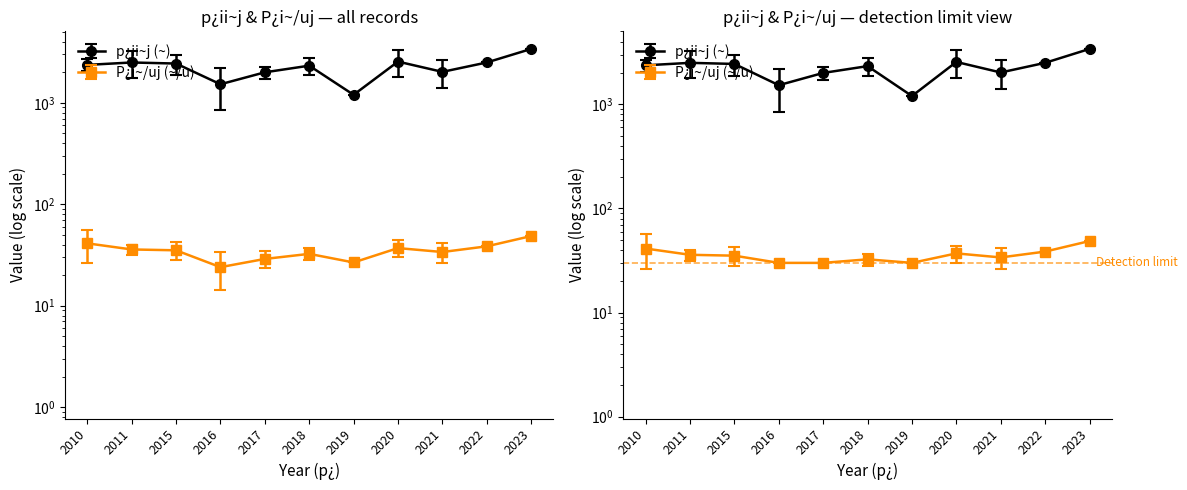

Reading right to left, transcribe all the data shown in this chart.

48.6	38.5	33.8	37.0	26.7	32.5	28.9	24.0	35.2	35.9	41.2